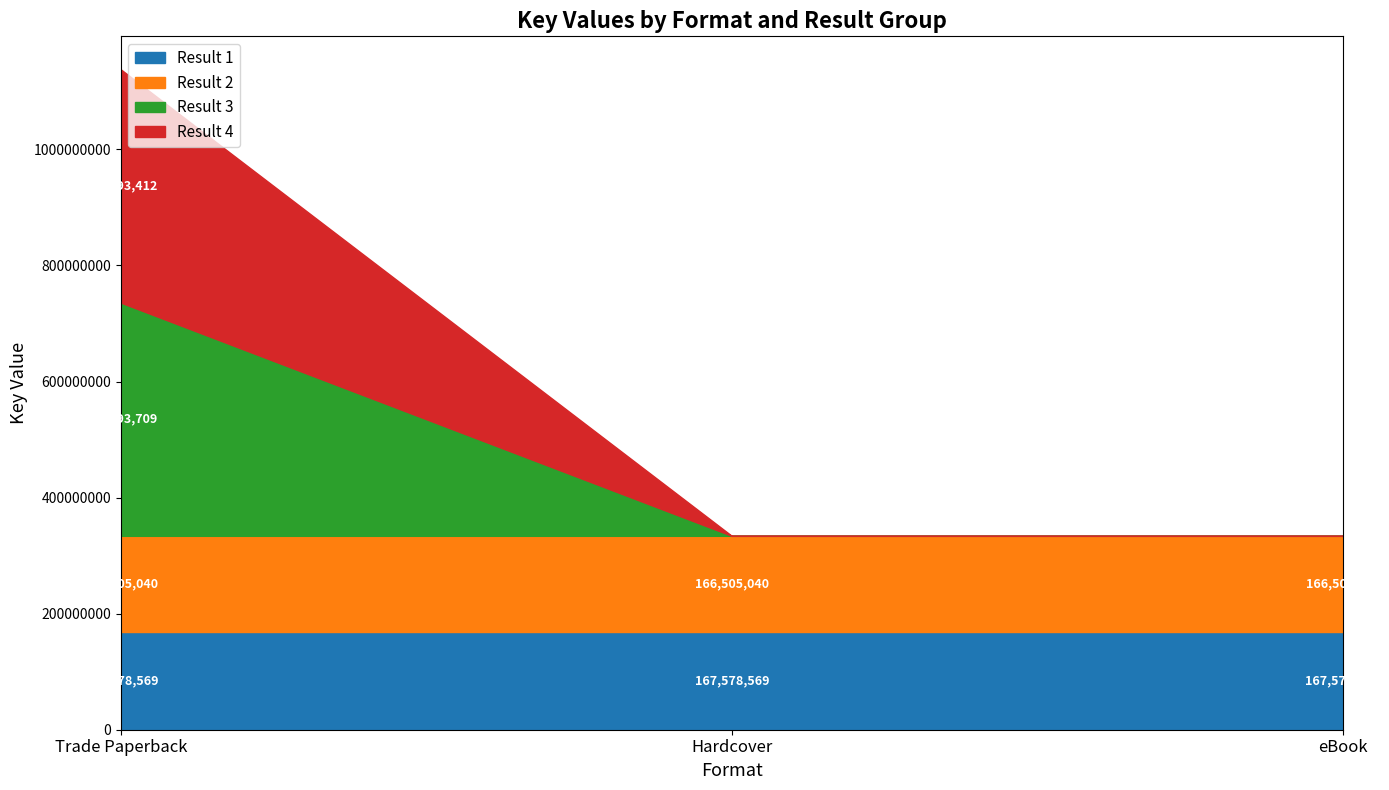

The value at 2-Hardcover is 166505040. True or false?

True